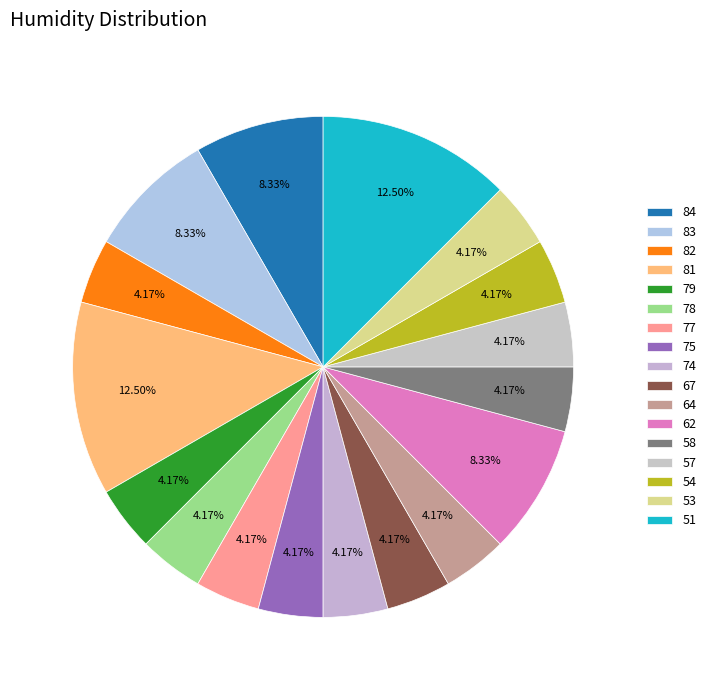

How many slices are in this pie chart?

17